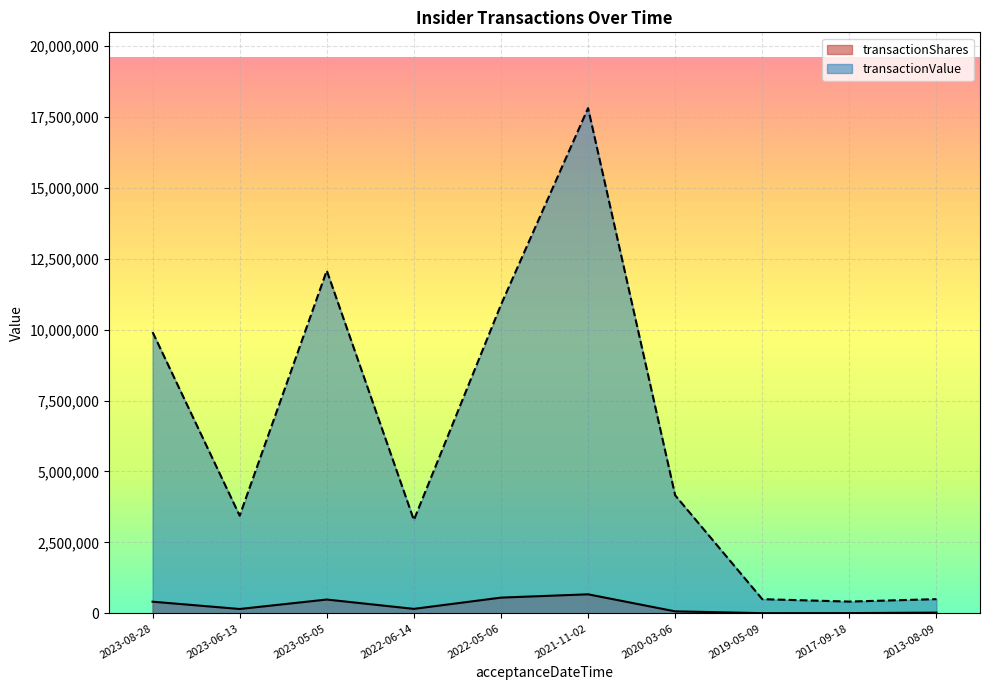

True or false: transactionValue and transactionShares cross at least once.

False